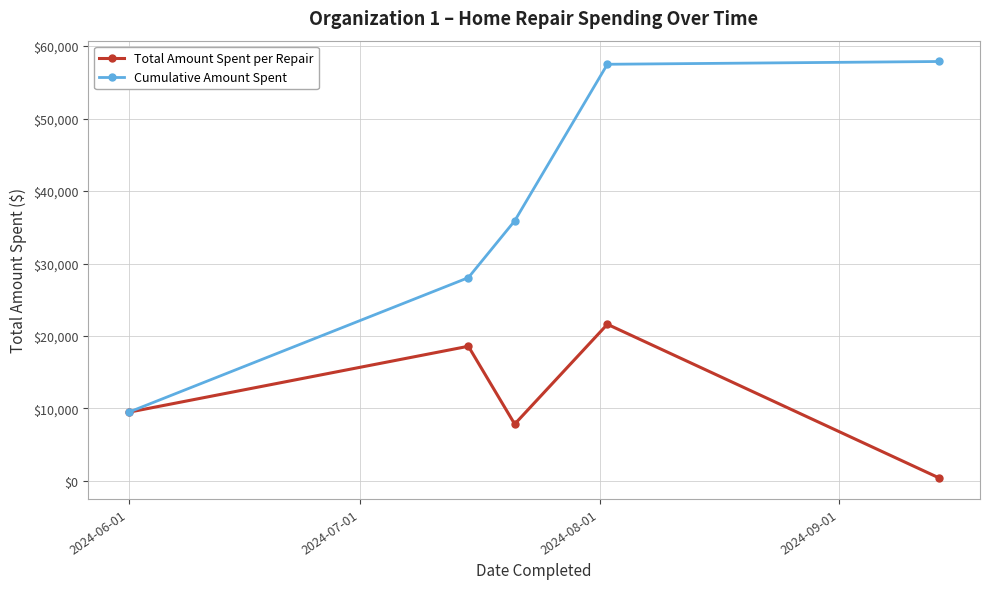

True or false: Total Amount Spent per Repair has more than 2 points higher than both neighbors.

False